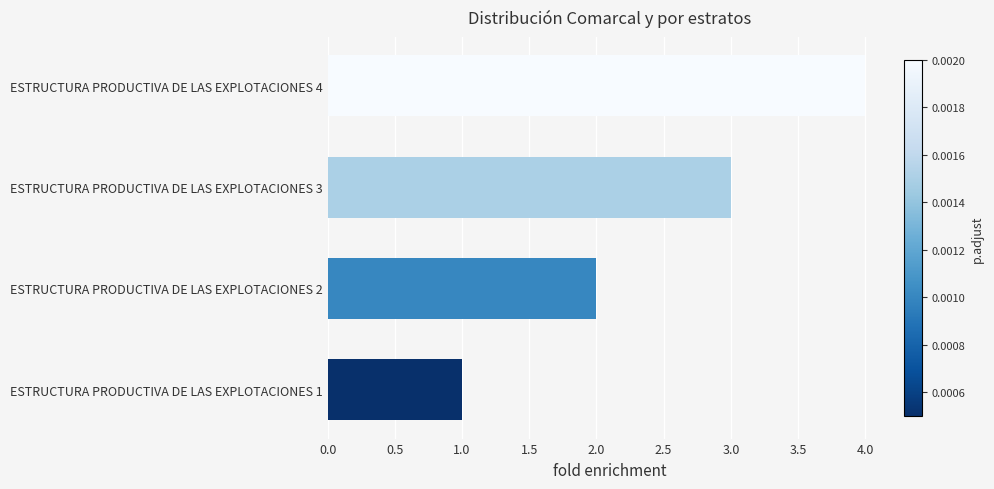

The value at ESTRUCTURA PRODUCTIVA DE LAS EXPLOTACIONES 4 is 7. True or false?

False